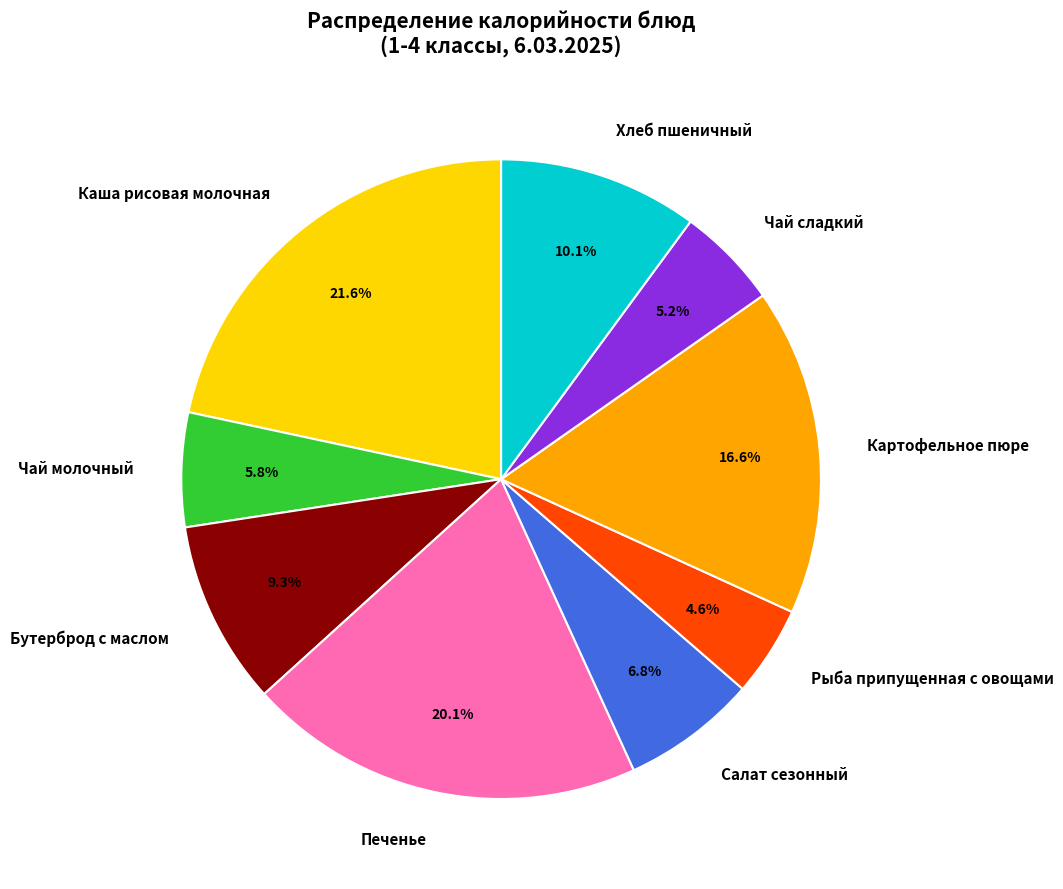

Is there any slice that represents more than half of the pie?

No